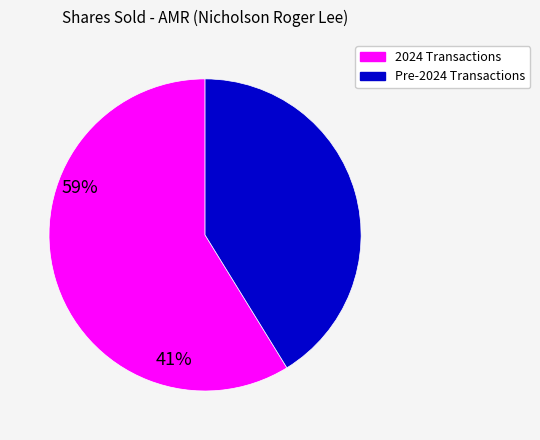

Does any single category account for the majority?

Yes